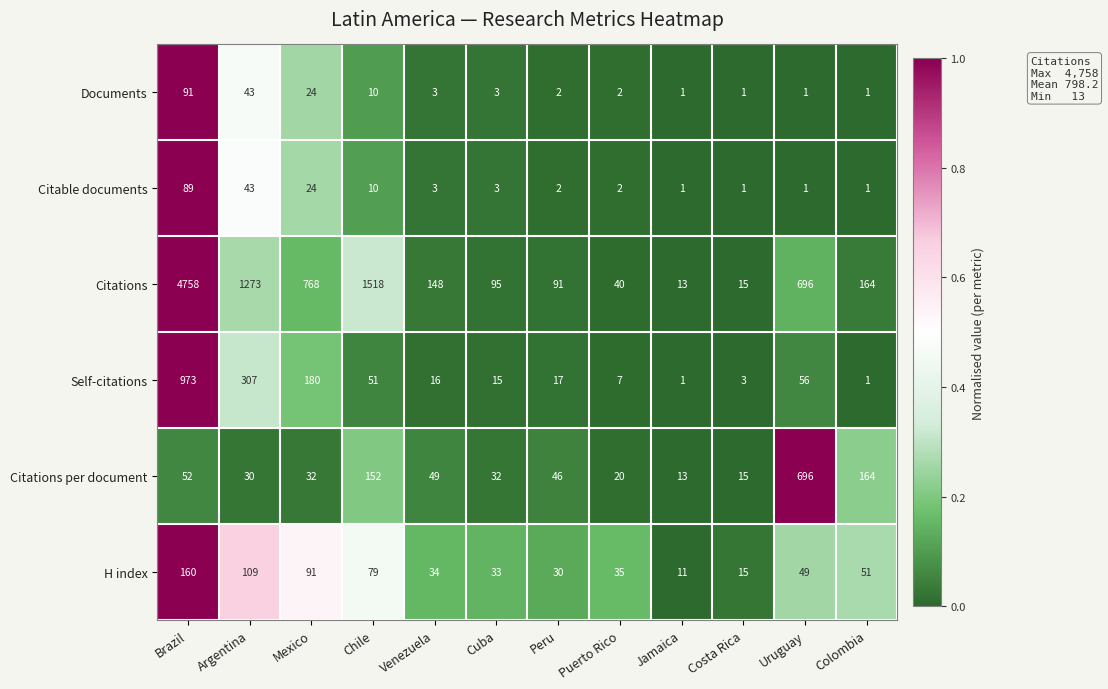

Which series has the largest total across all categories?

Citations